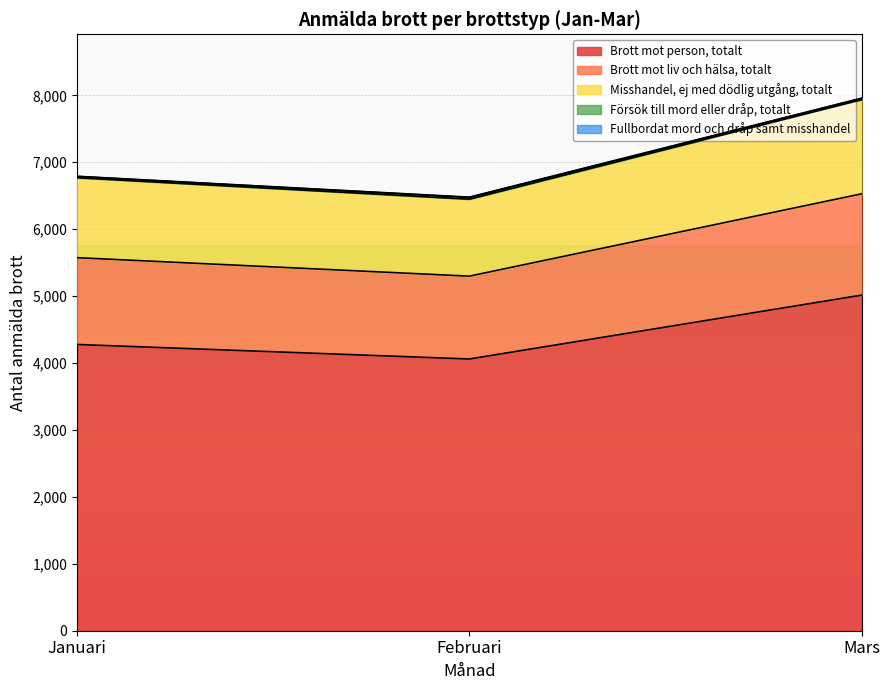

At which category is the sum across all series the highest?

Mars